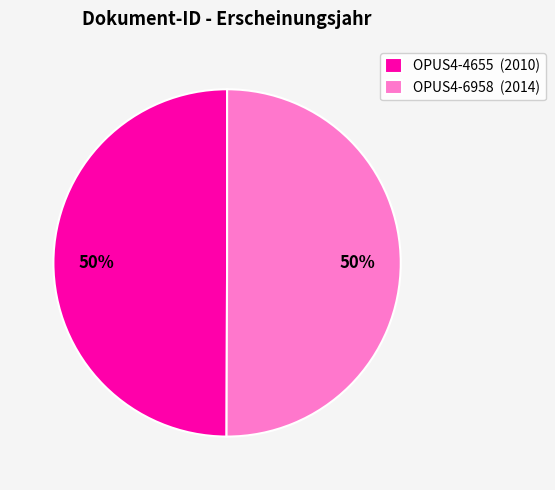

Approximately how many times larger is the value at OPUS4-4655 (2010) compared to OPUS4-6958 (2014)?

1.0